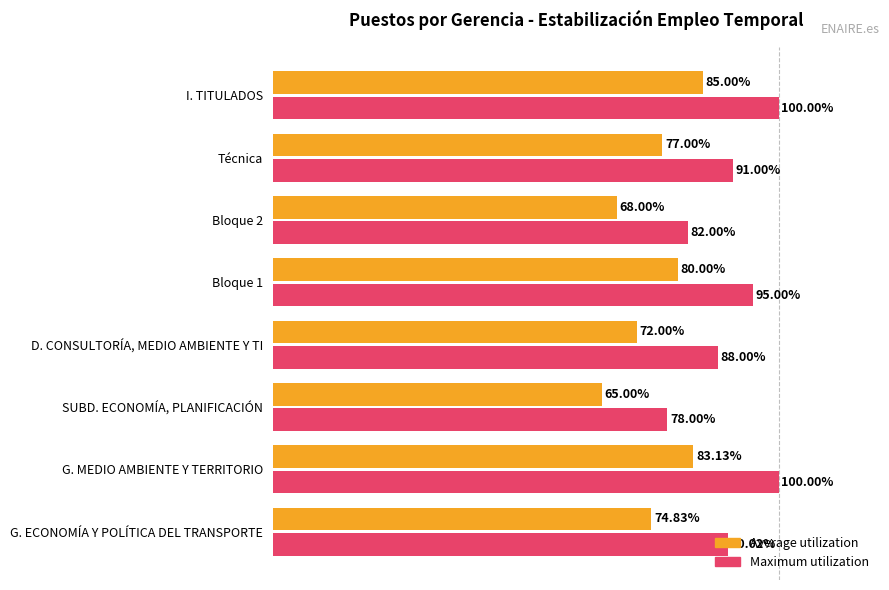

Which series has the widest spread of values?

Maximum utilization